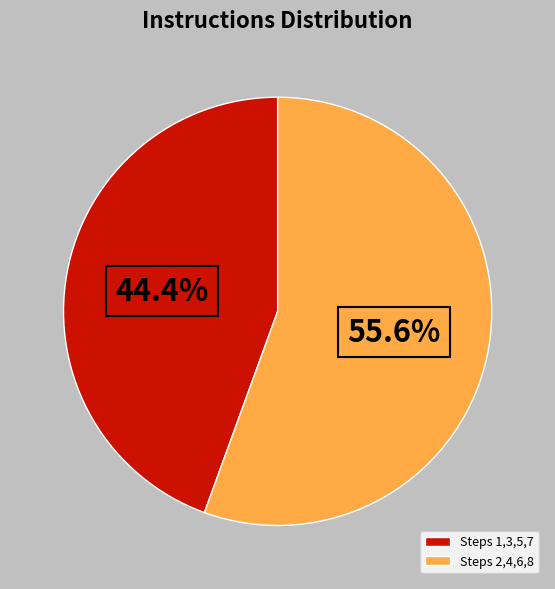

What is the largest slice in the pie chart?

Steps 2,4,6,8